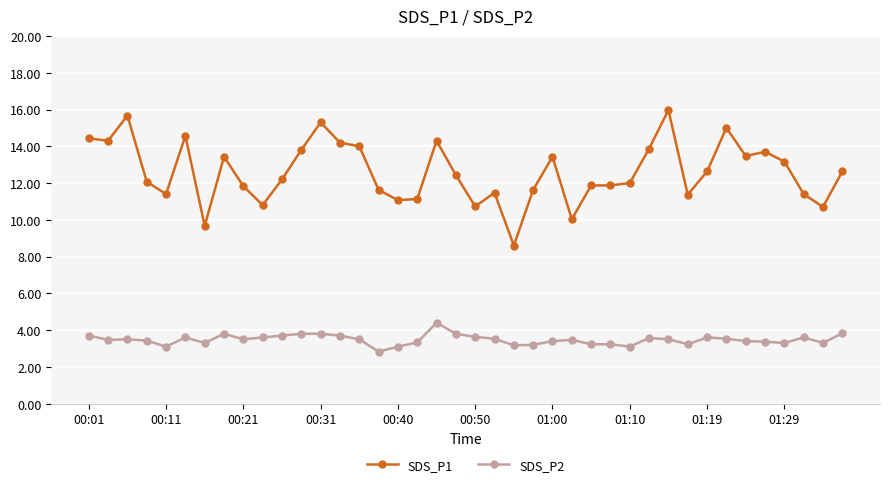

What is the value of the SDS_P2 point at the 3rd from the left?

3.5